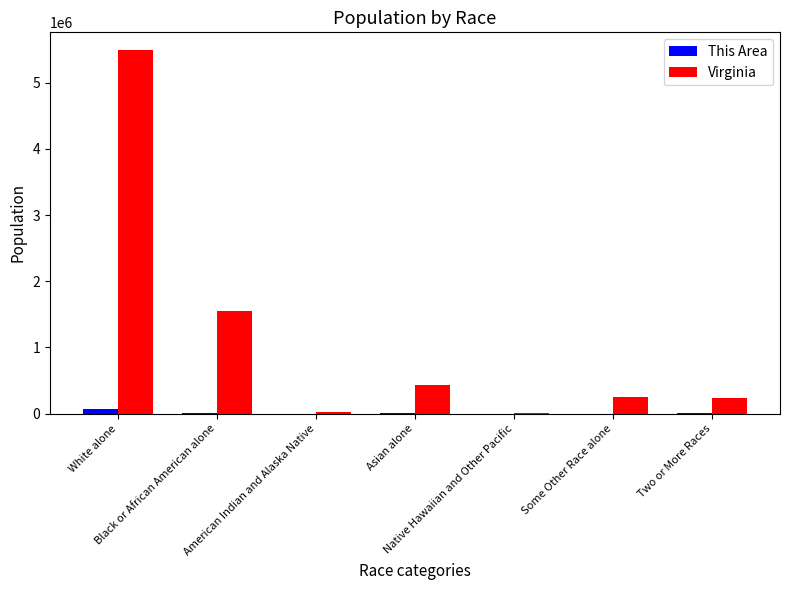

The This Area series shows 1127 at Some Other Race alone. True or false?

True